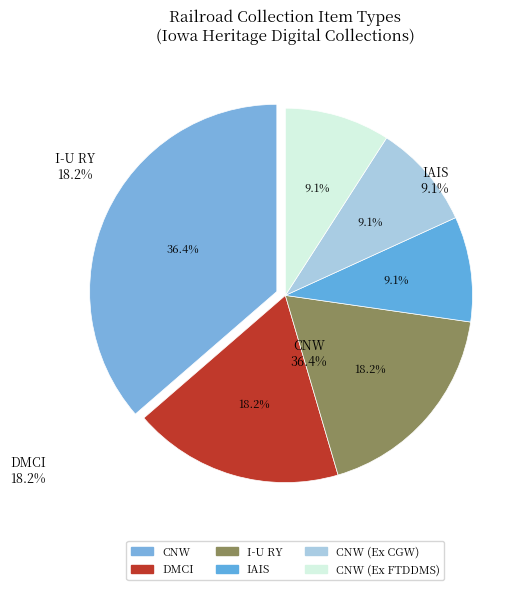

Which slice is the largest?

CNW